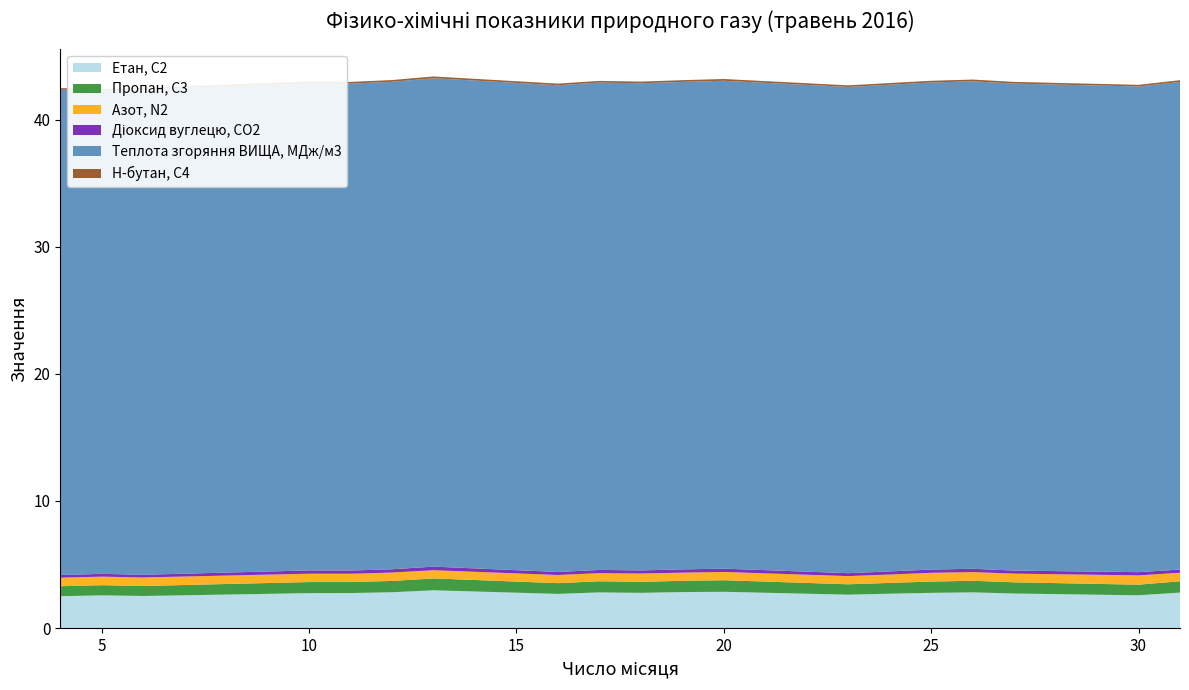

Reading left to right, transcribe all the data shown in this chart.

Етан, С2: 4=2.5	5=2.6	6=2.5	10=2.8	11=2.8	12=2.8	13=3.0	16=2.7	17=2.8	18=2.8	19=2.8	20=2.9	23=2.6	24=2.7	25=2.8	26=2.8	27=2.7	30=2.6	31=2.8
Пропан, С3: 4=0.8	5=0.8	6=0.8	10=0.9	11=0.9	12=0.9	13=0.9	16=0.8	17=0.9	18=0.9	19=0.9	20=0.9	23=0.8	24=0.8	25=0.9	26=0.9	27=0.9	30=0.8	31=0.9
Азот, N2: 4=0.7	5=0.7	6=0.7	10=0.7	11=0.7	12=0.7	13=0.6	16=0.6	17=0.6	18=0.7	19=0.6	20=0.6	23=0.6	24=0.7	25=0.7	26=0.7	27=0.7	30=0.7	31=0.7
Діоксид вуглецю, CO2: 4=0.2	5=0.2	6=0.2	10=0.3	11=0.3	12=0.3	13=0.3	16=0.2	17=0.3	18=0.2	19=0.3	20=0.3	23=0.2	24=0.2	25=0.3	26=0.3	27=0.2	30=0.3	31=0.3
Теплота згоряння ВИЩА, МДж/м3: 4=38.2	5=38.0	6=38.2	10=38.3	11=38.3	12=38.3	13=38.4	16=38.3	17=38.3	18=38.3	19=38.3	20=38.4	23=38.2	24=38.3	25=38.3	26=38.3	27=38.3	30=38.2	31=38.4
Н-бутан, С4: 4=0.1	5=0.1	6=0.1	10=0.1	11=0.1	12=0.1	13=0.1	16=0.1	17=0.1	18=0.1	19=0.1	20=0.1	23=0.1	24=0.1	25=0.1	26=0.1	27=0.1	30=0.1	31=0.1